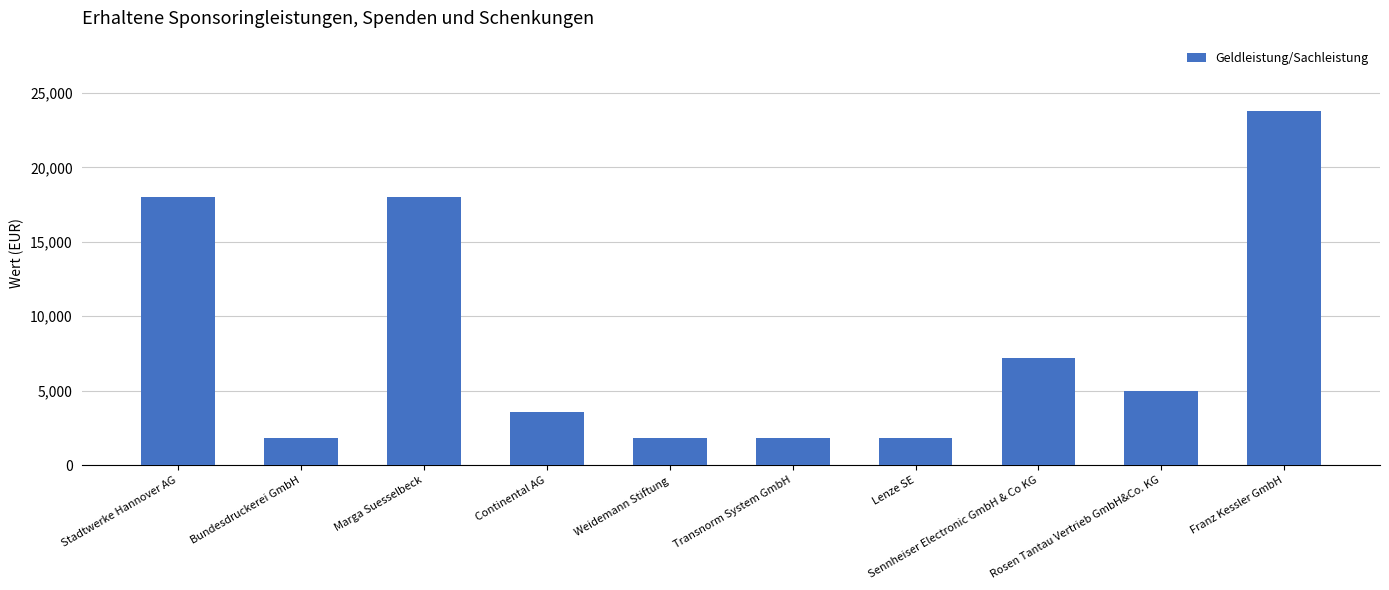

Is it true that the value at Bundesdruckerei GmbH is 557?

False